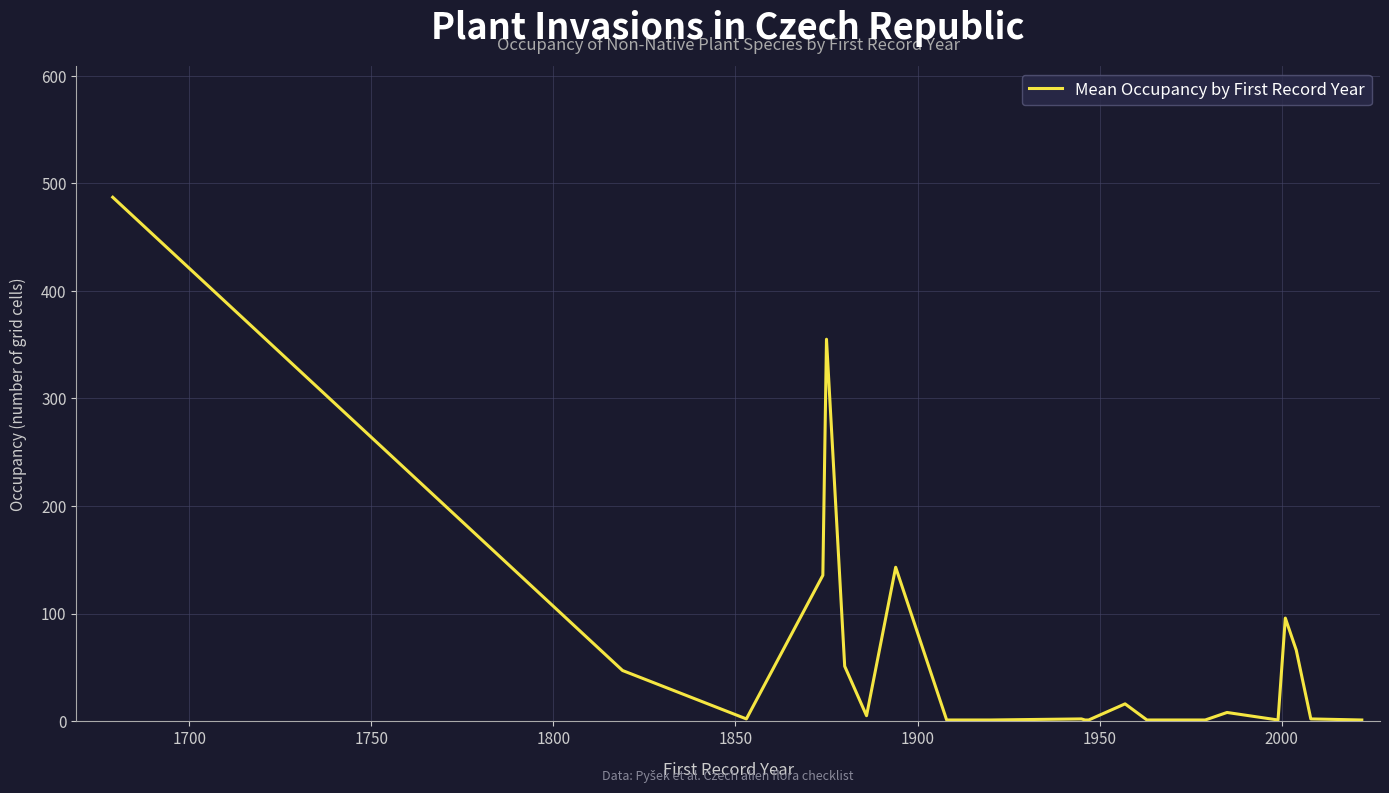

What is the maximum value shown in the chart?

487.0